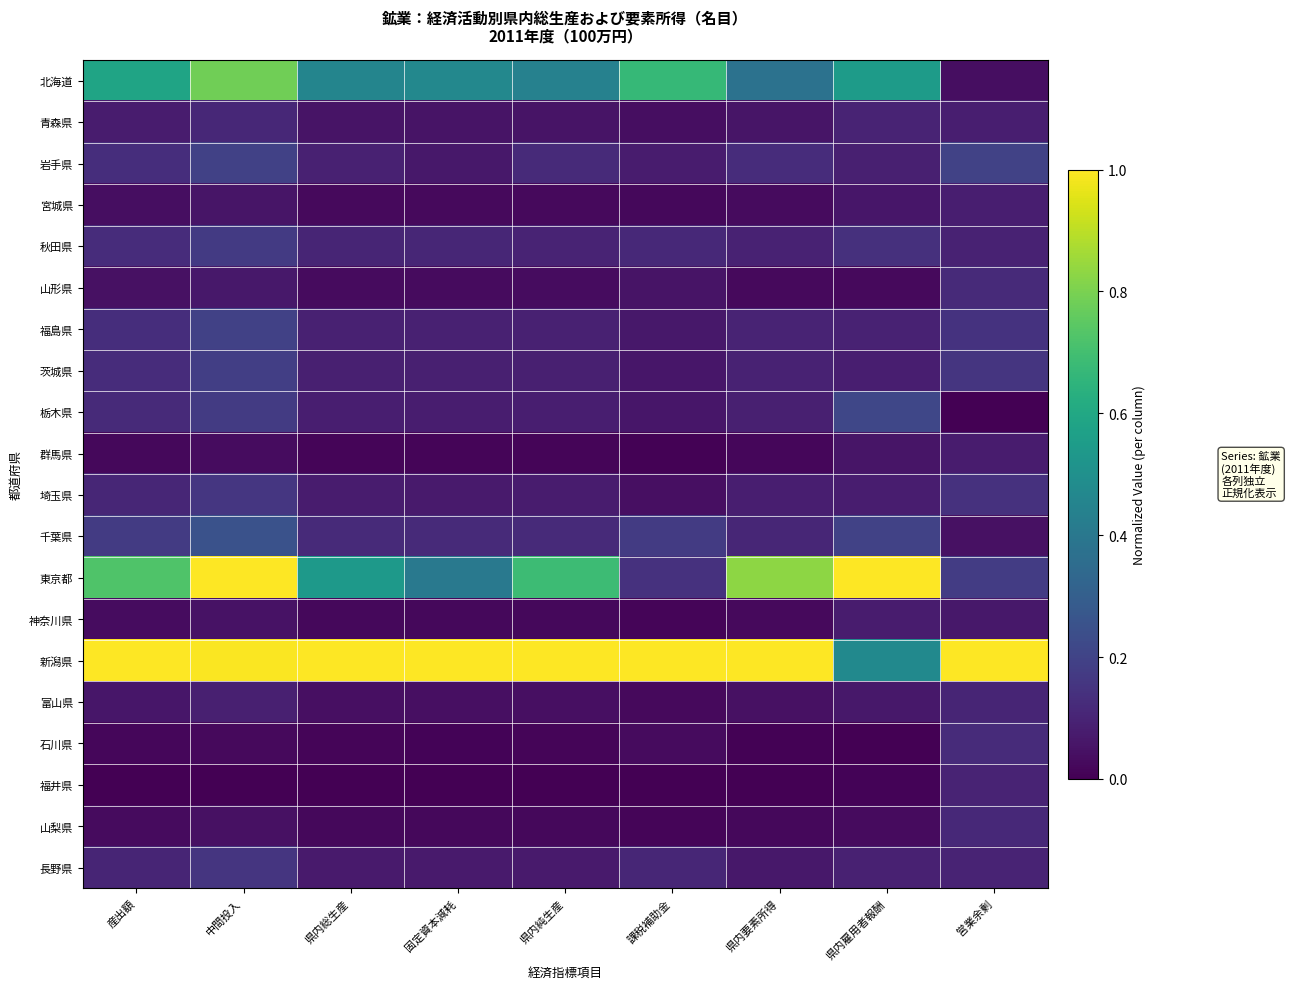

At how many categories does at least one series exceed 0?

9